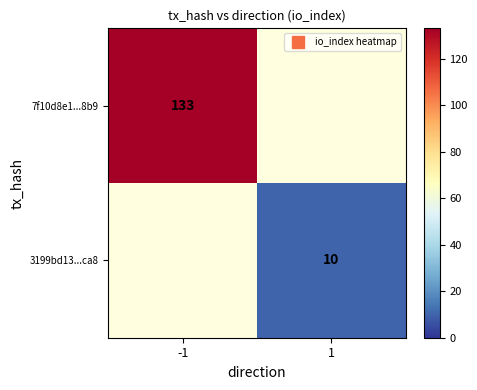

At which label is 7f10d8e1...8b9 closest to 133?

-1